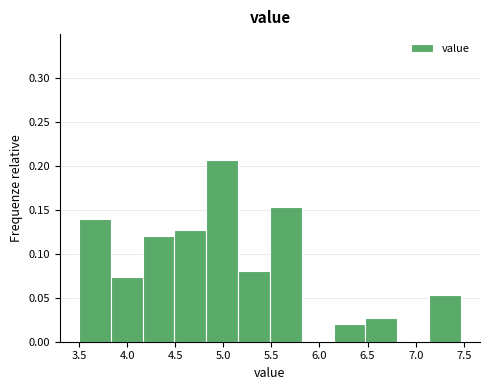

Reading left to right, transcribe this chart: for each bar, give the range it covers on the x-axis and its height. Neither the bar edges nor the heights are printed on the chart, so give them approximately, as read against the axes.

3.50 to 3.85: 0.140
3.85 to 4.15: 0.075
4.15 to 4.50: 0.120
4.50 to 4.80: 0.125
4.80 to 5.15: 0.205
5.15 to 5.50: 0.080
5.50 to 5.80: 0.155
5.80 to 6.15: 0
6.15 to 6.50: 0.020
6.50 to 6.80: 0.025
6.80 to 7.15: 0
7.15 to 7.45: 0.055